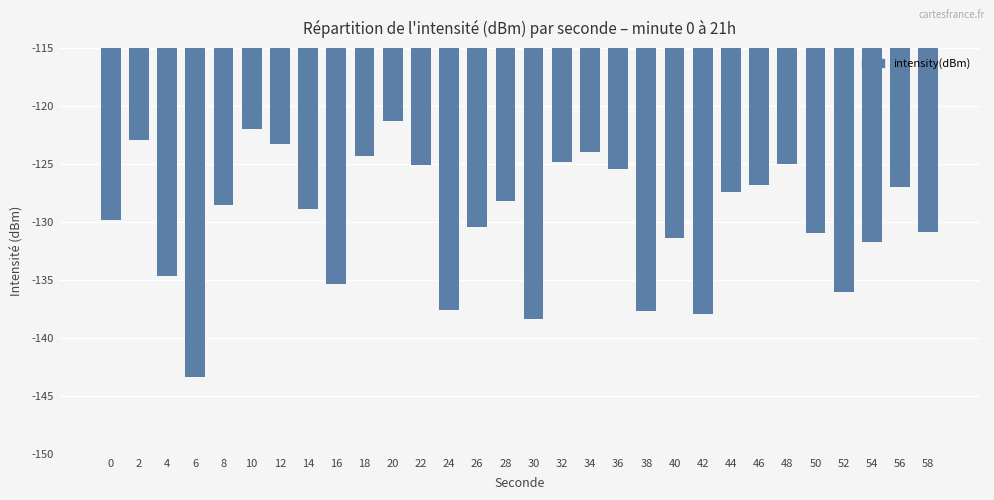

How many values are below -128?

17